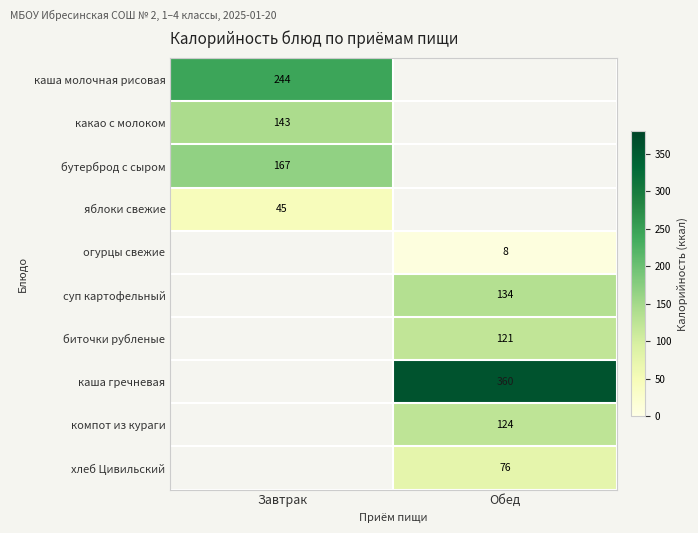

Is the value of каша гречневая at Обед greater than the value of суп картофельный at Обед?

Yes